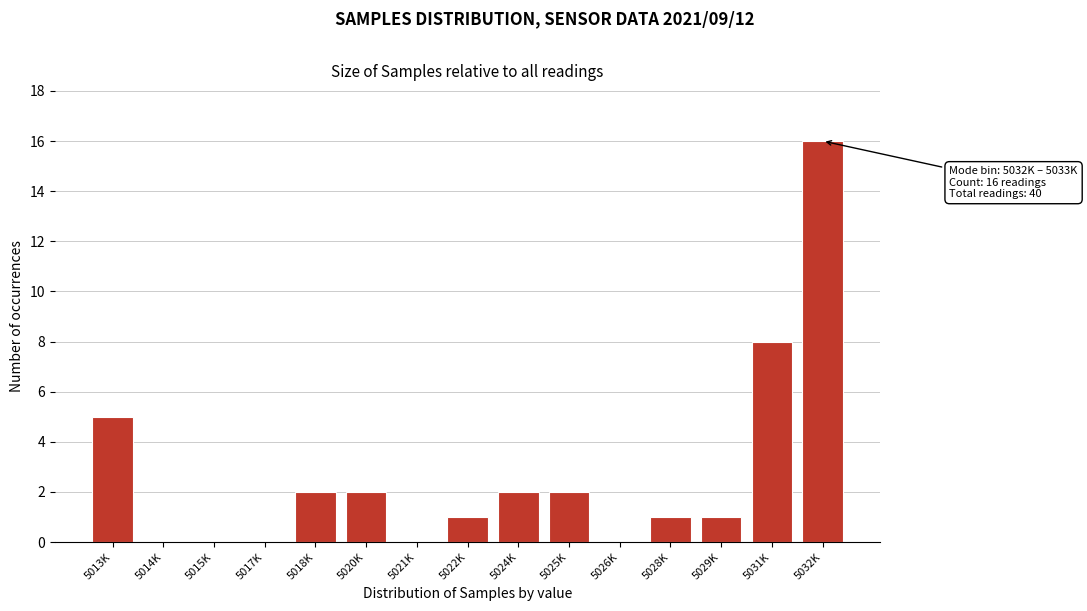

Reading right to left, transcribe all the data shown in this chart.

5032K=16	5031K=8	5029K=1	5028K=1	5026K=0	5025K=2	5024K=2	5022K=1	5021K=0	5020K=2	5018K=2	5017K=0	5015K=0	5014K=0	5013K=5